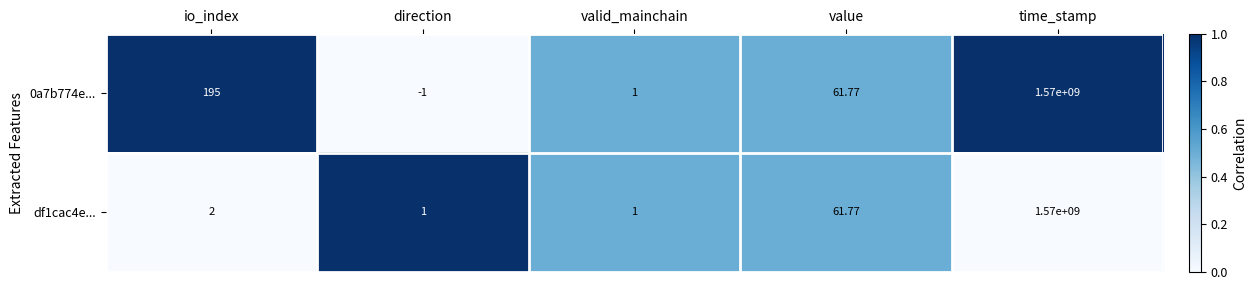

What is the total value across all series at direction?

0.0